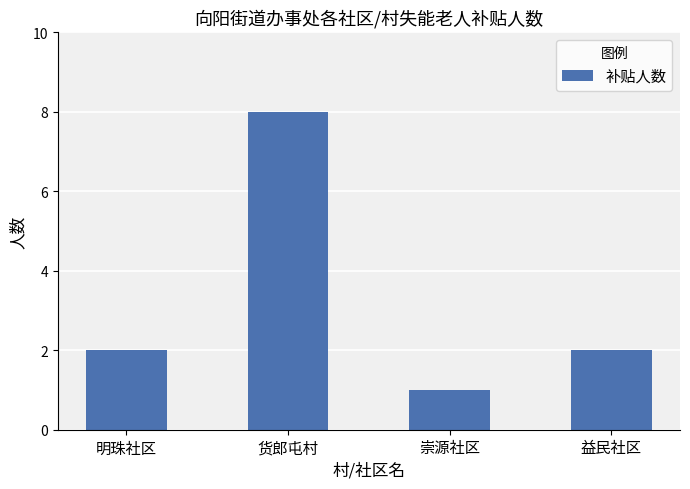

Reading right to left, transcribe all the data shown in this chart.

2	1	8	2